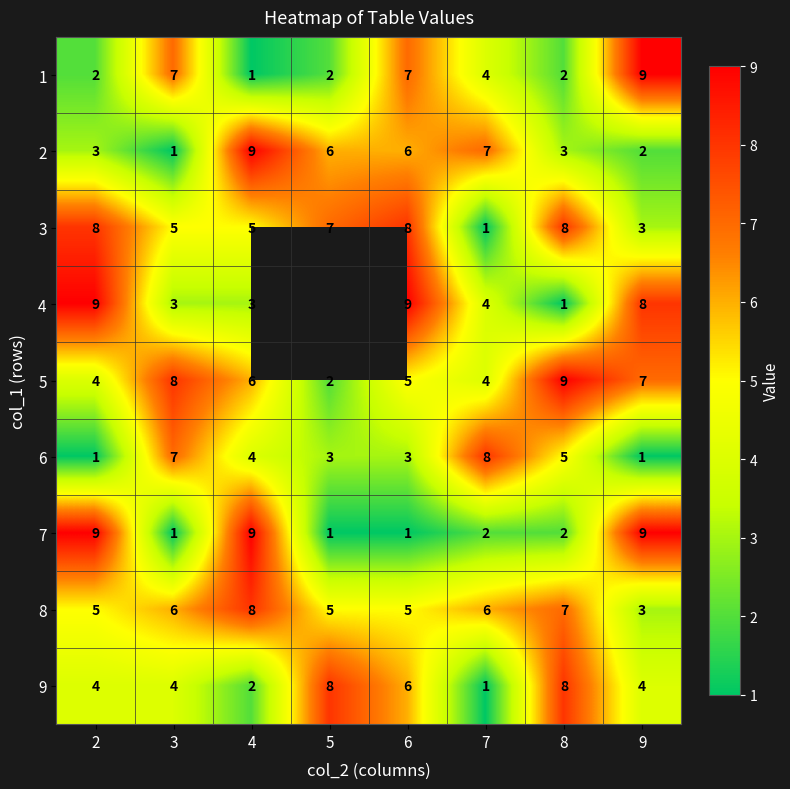

Is it true that 7 equals 1.2 at 8?

False